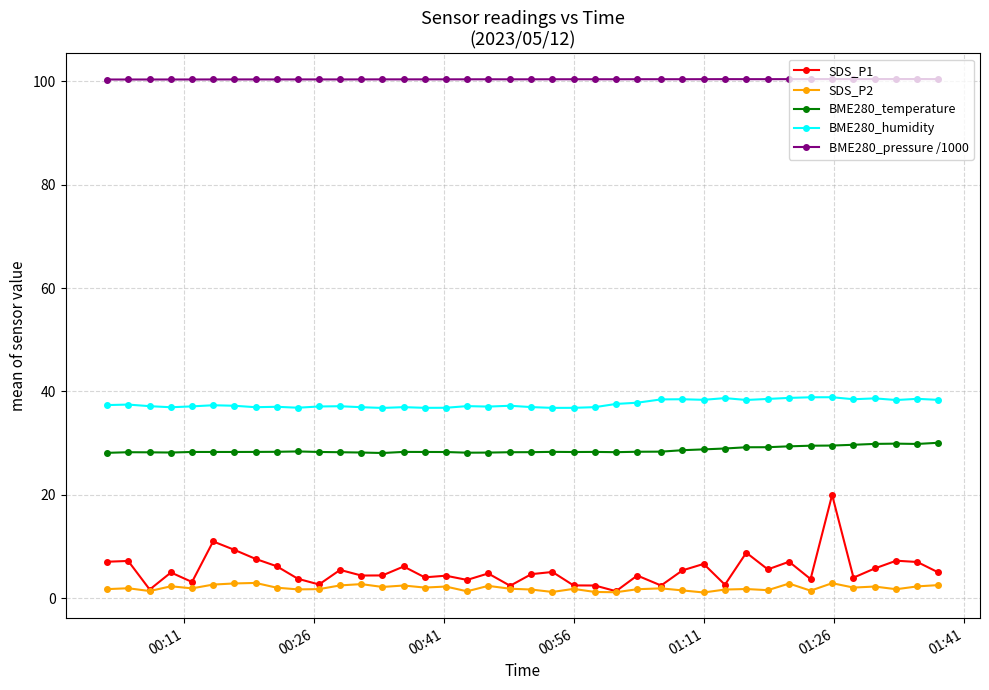

How many distinct data groups are displayed?

5